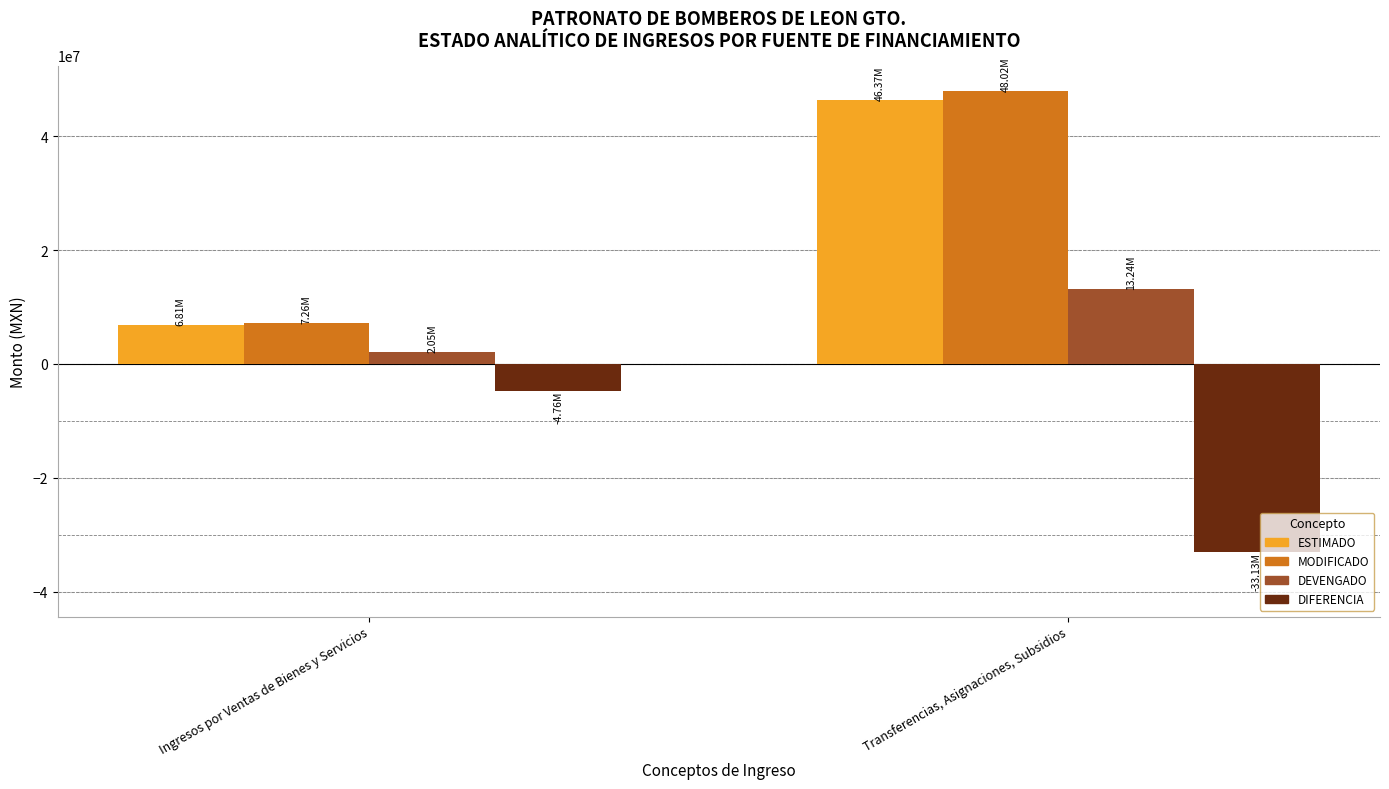

Which series changed the most between Ingresos por Ventas de Bienes y Servicios and Transferencias, Asignaciones, Subsidios?

MODIFICADO